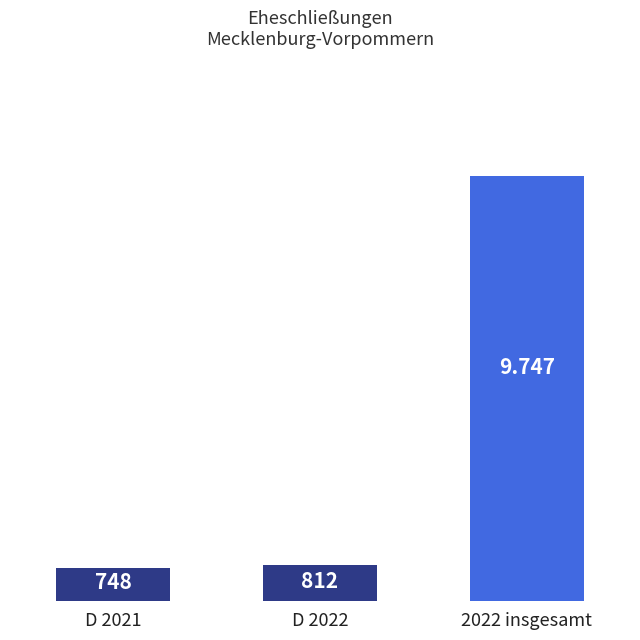

List the labels in order of value, largest first.

2022 insgesamt, D 2022, D 2021